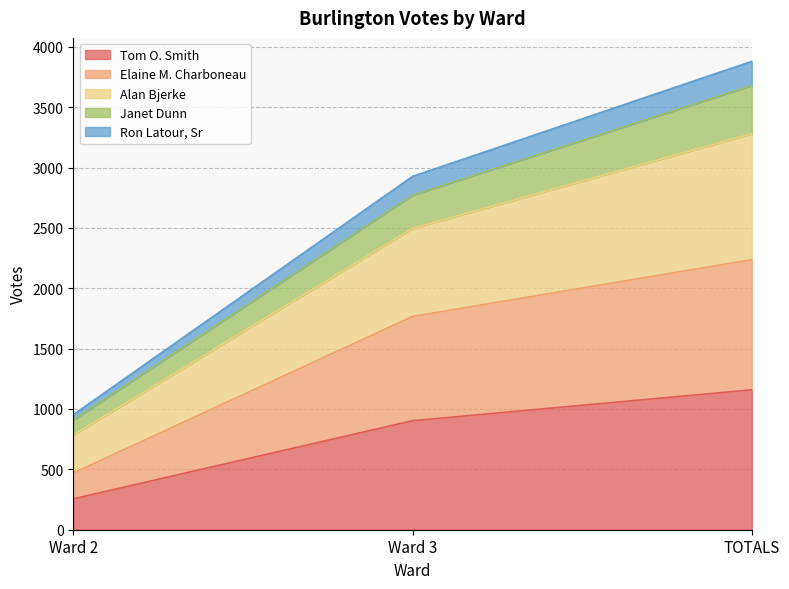

Which category has the lowest value across all series?

Ward 2